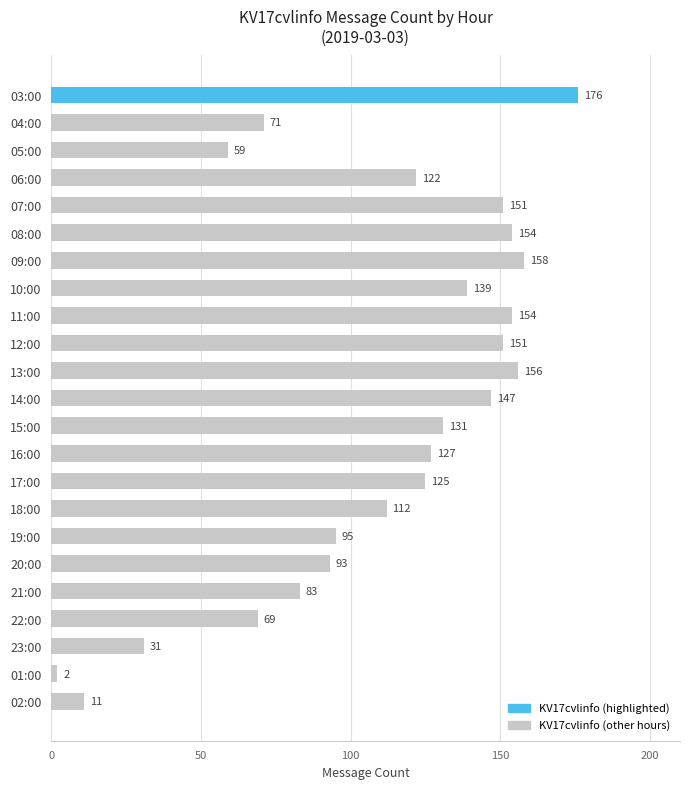

Reading bottom to top, transcribe all the data shown in this chart.

02:00=11	01:00=2	23:00=31	22:00=69	21:00=83	20:00=93	19:00=95	18:00=112	17:00=125	16:00=127	15:00=131	14:00=147	13:00=156	12:00=151	11:00=154	10:00=139	09:00=158	08:00=154	07:00=151	06:00=122	05:00=59	04:00=71	03:00=176